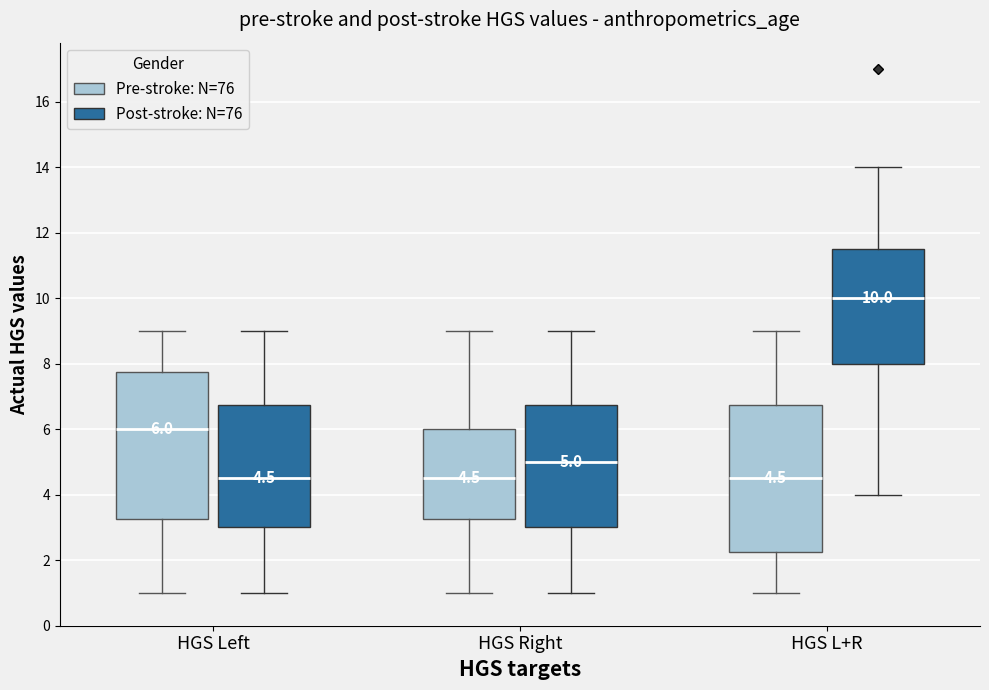

Which box has the highest median line?

HGS L+R (Post-stroke: N=76)